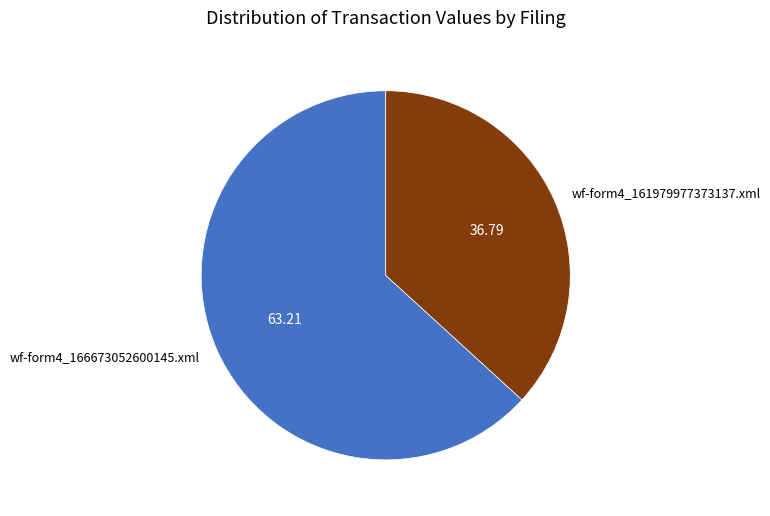

Which category has the biggest portion of the pie?

wf-form4_166673052600145.xml